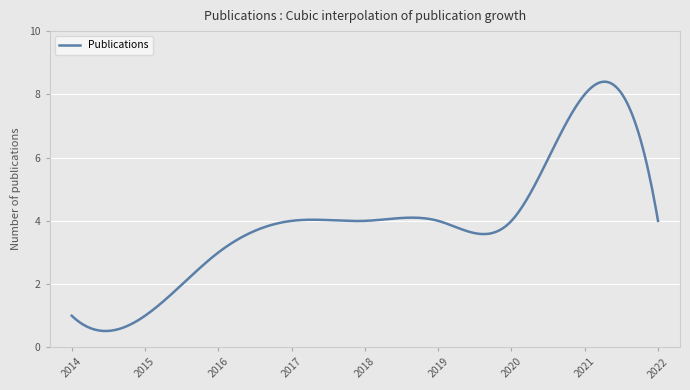

What is the minimum value shown in the chart?

0.5